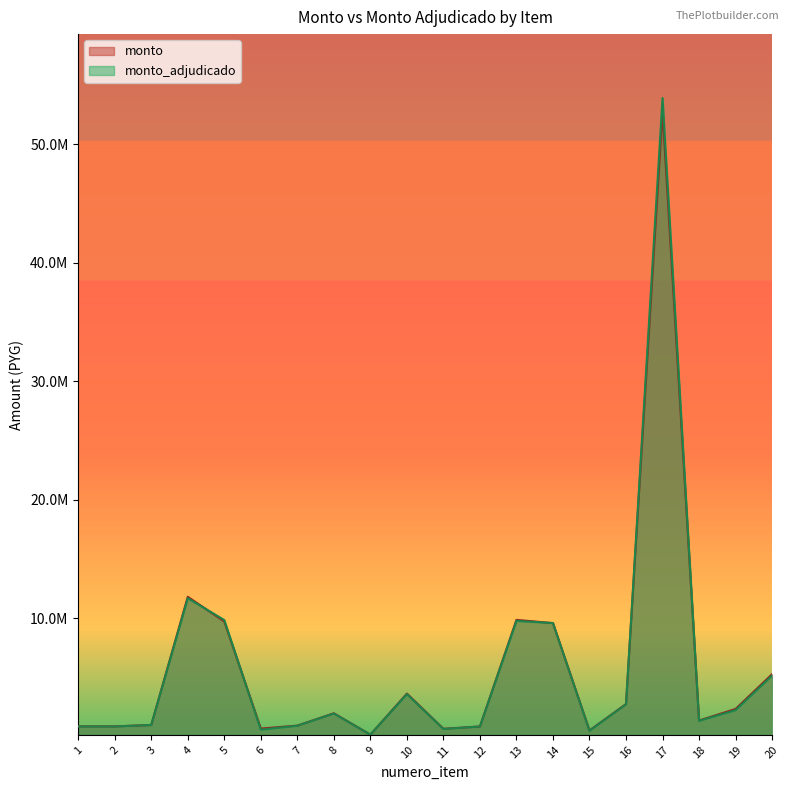

At 9, list the series in order from largest to smallest.

monto, monto_adjudicado